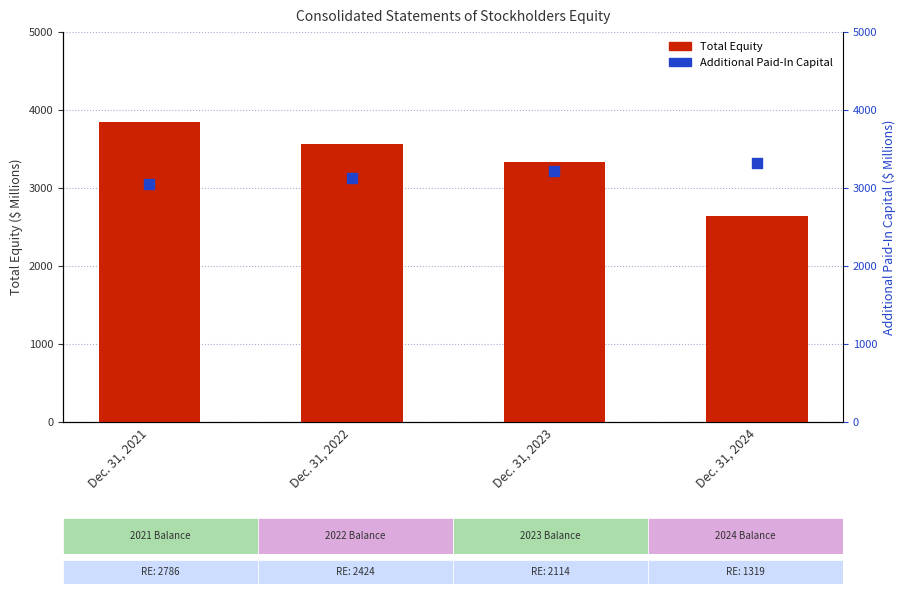

What is the total value across all series at Dec. 31, 2022?

6692